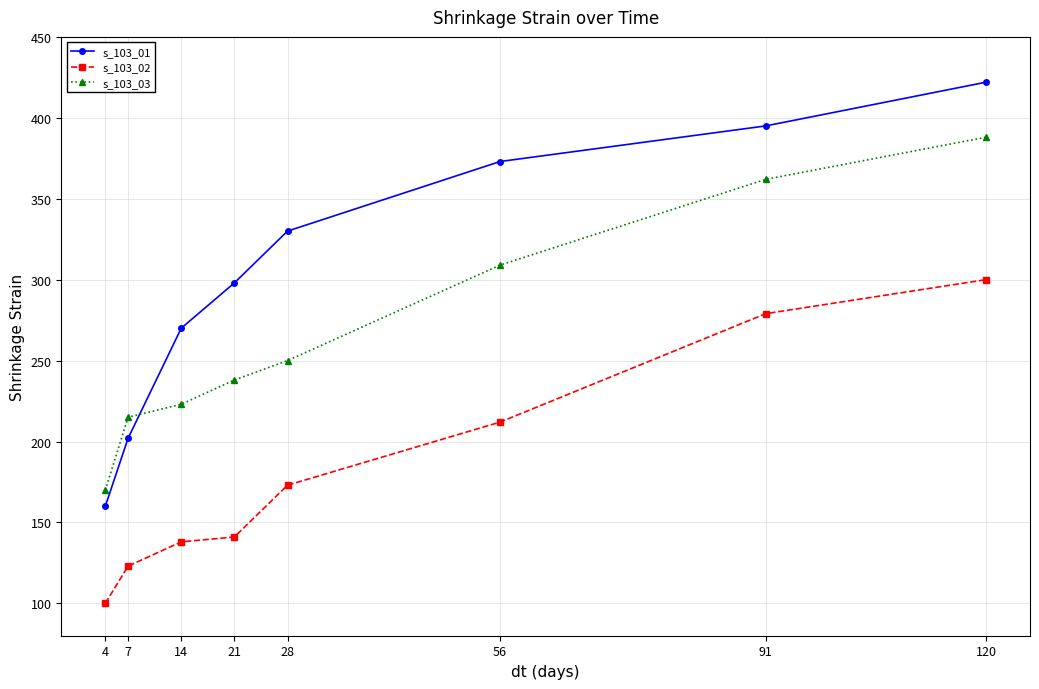

What are all the series names shown in the legend?

s_103_01, s_103_02, s_103_03